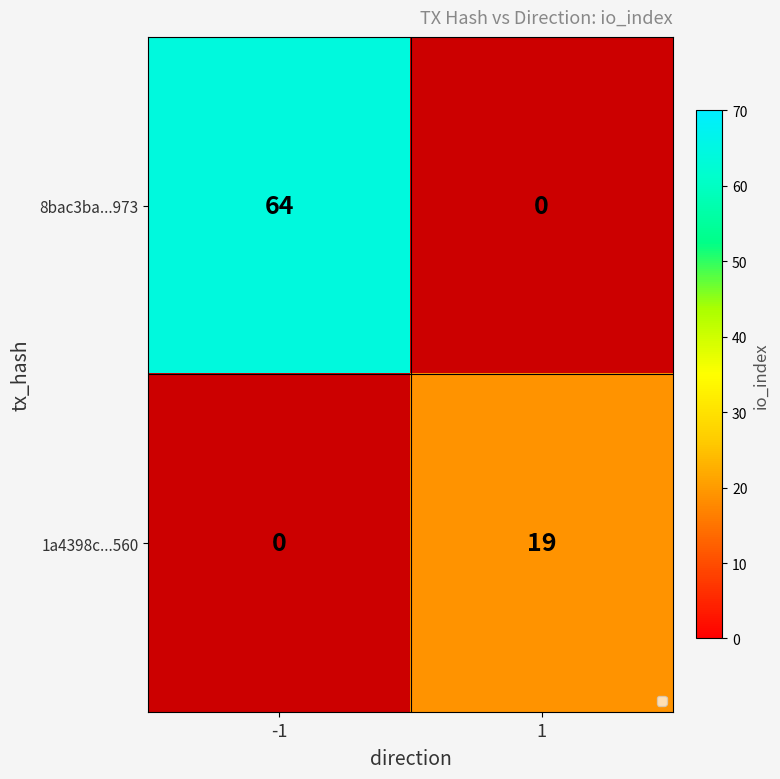

At which category does the chart reach its minimum across all series?

1